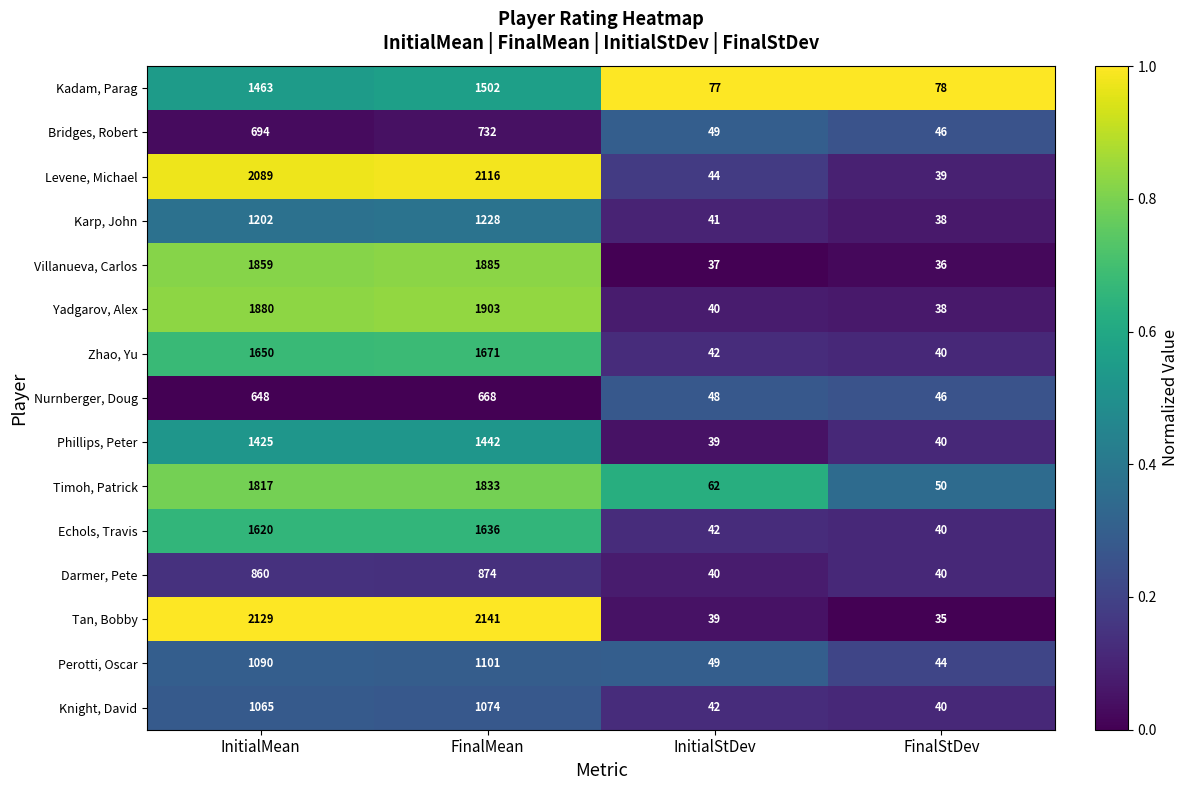

True or false: Yadgarov, Alex has a value of 38 at FinalStDev.

True